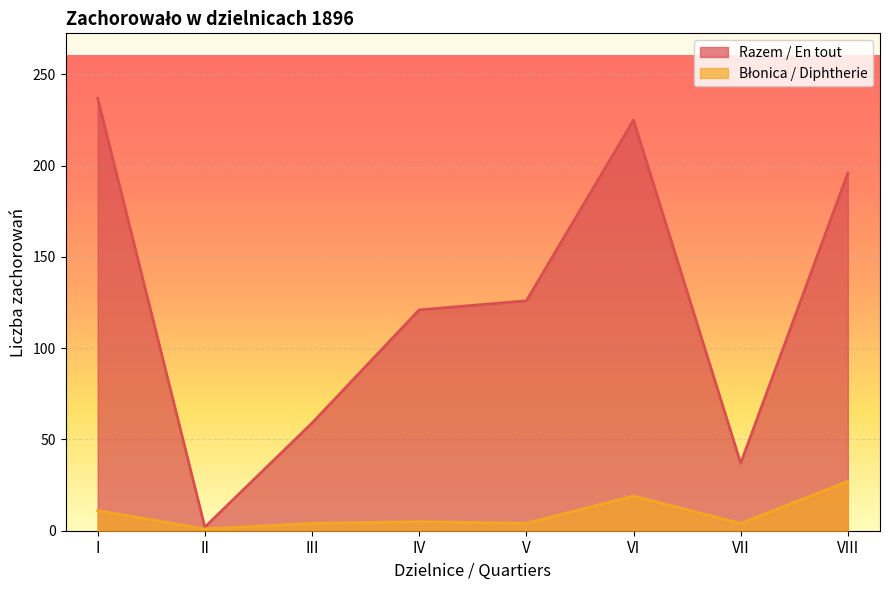

What is the value of the Błonica / Diphtherie point at the 6th from the left?

19